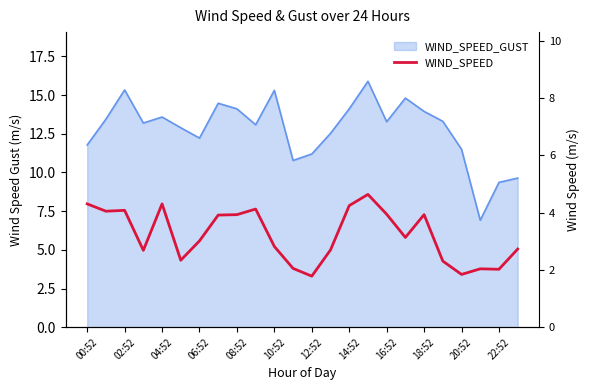

The value at 22:52 is 2.4. True or false?

False